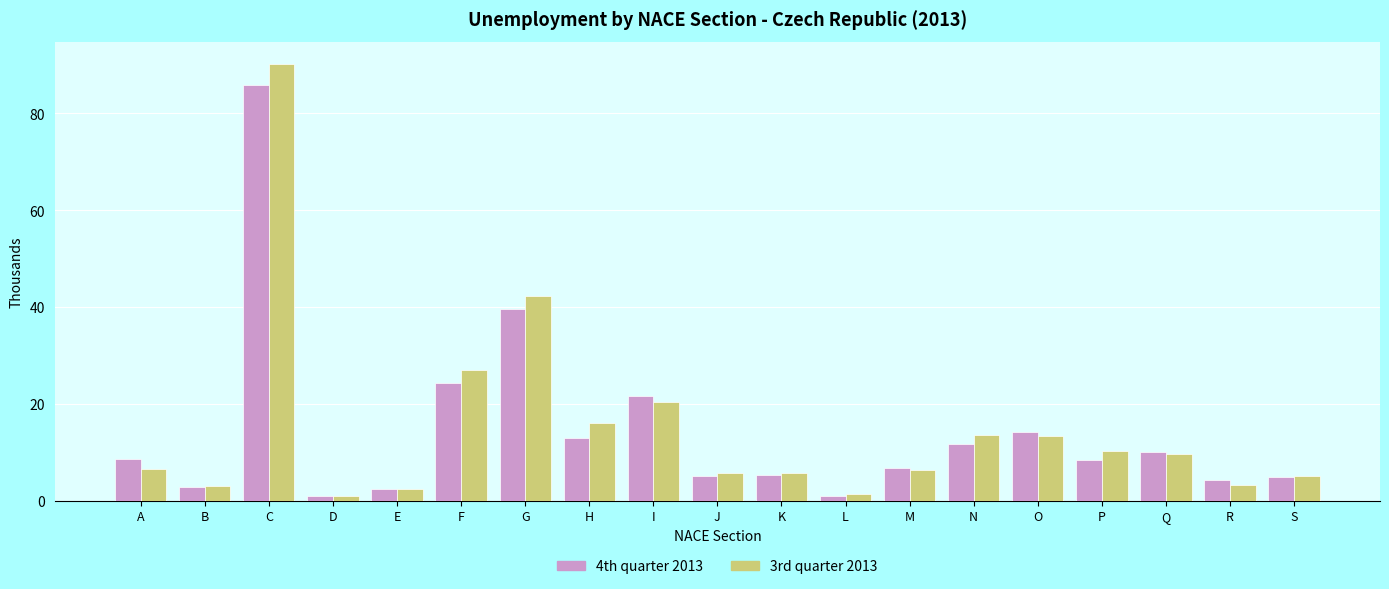

Rank the series by their maximum value, from highest to lowest.

3rd quarter 2013, 4th quarter 2013